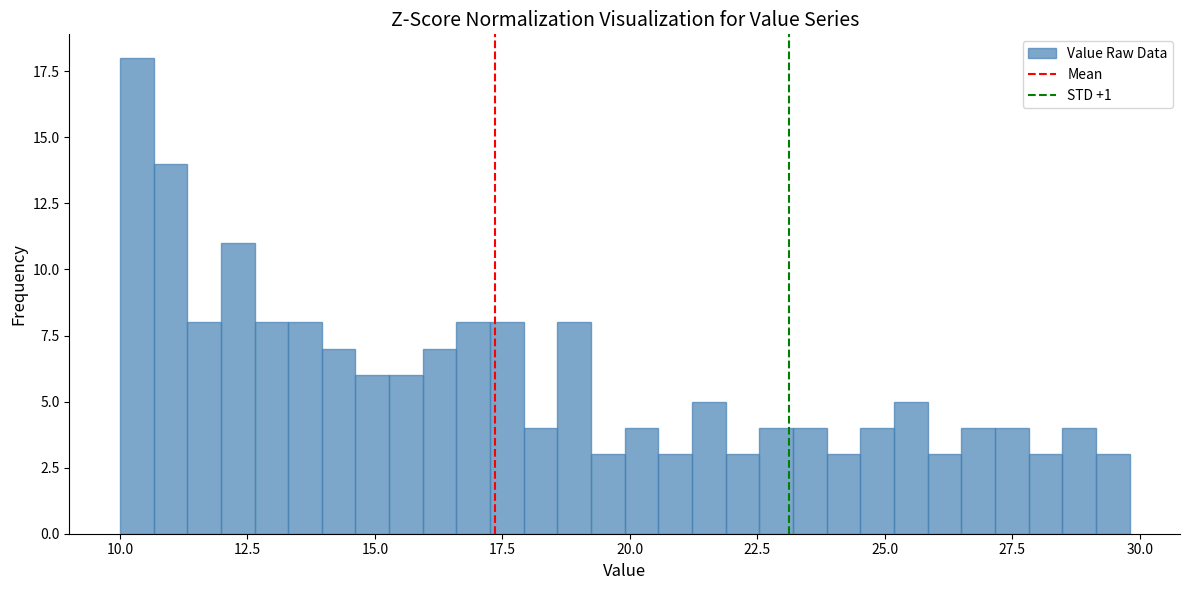

Read against the x-axis, roughly where is the centre of the tallest bar?

10.5